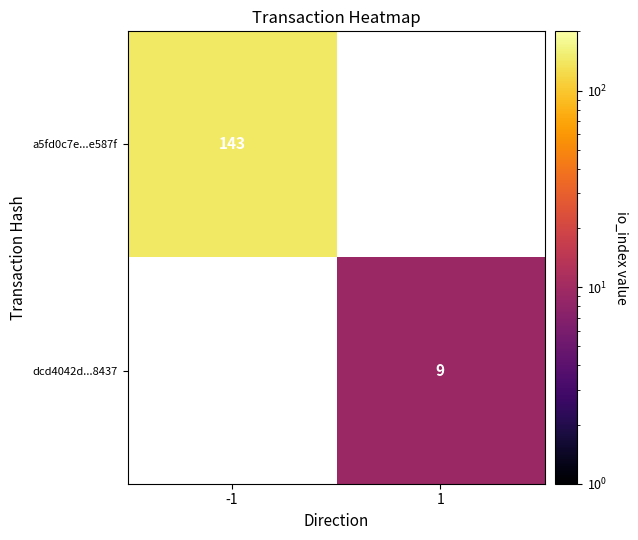

Which label corresponds to the largest value in the chart?

-1